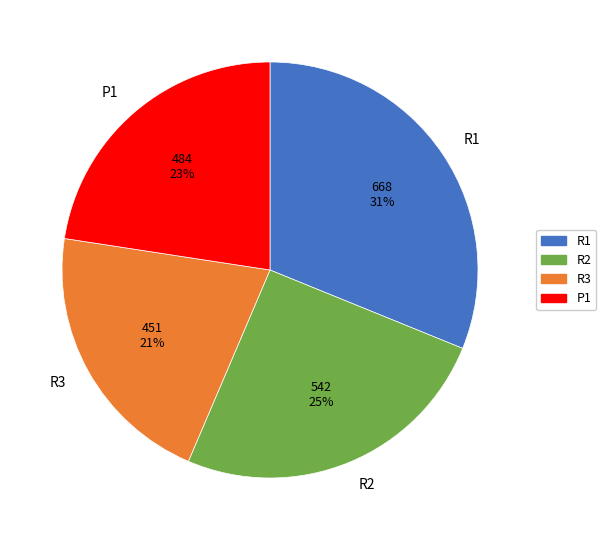

Which has a higher value, R3 or P1?

P1